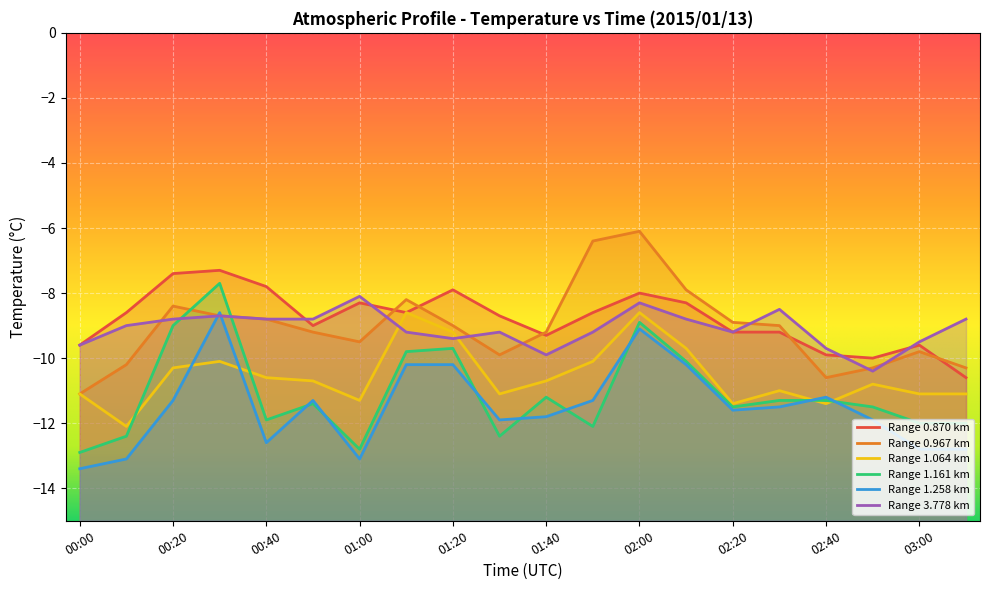

What is the label of the 5th point from the left?

00:40